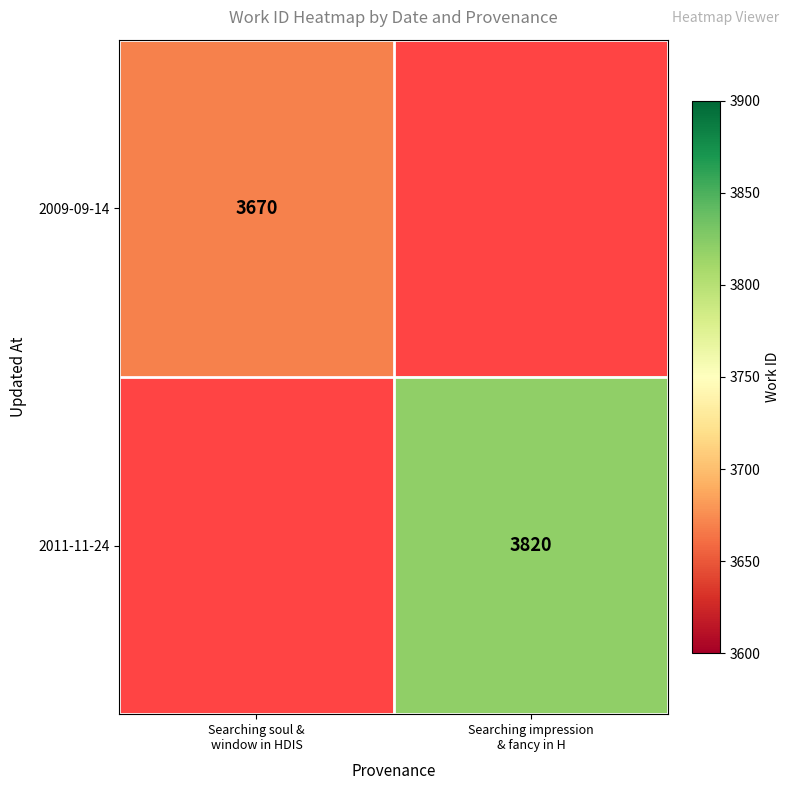

Which label corresponds to the smallest value in the chart?

Searching impression
& fancy in H